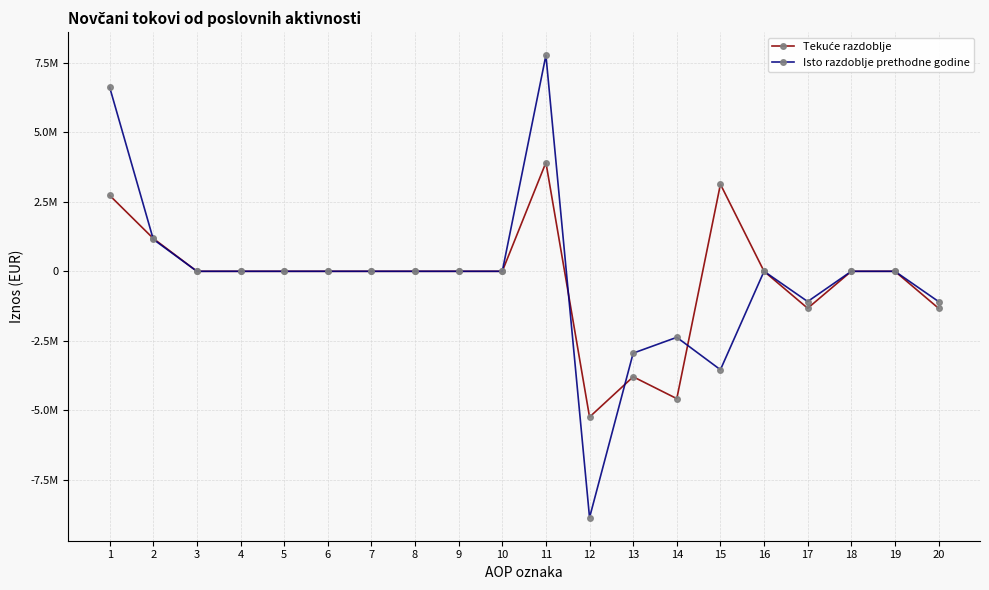

Is the value of Isto razdoblje prethodne godine at 12 greater than the value of Tekuće razdoblje at 1?

No